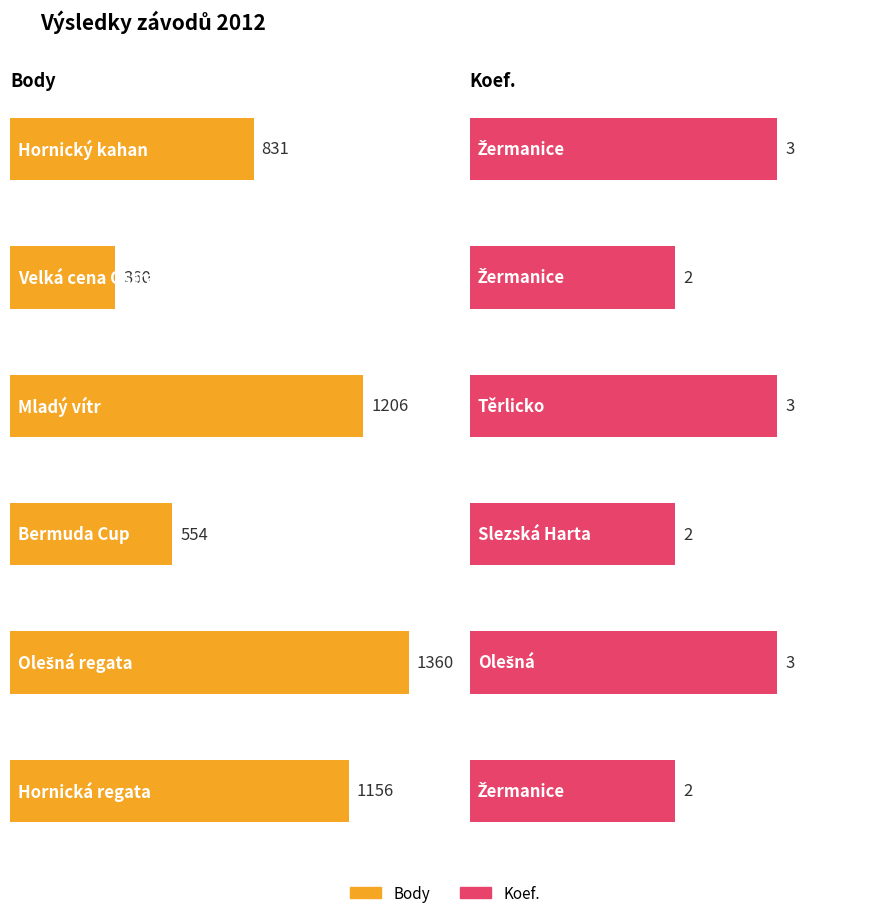

Rank the series at Těrlicko from lowest to highest value.

Koef., Body